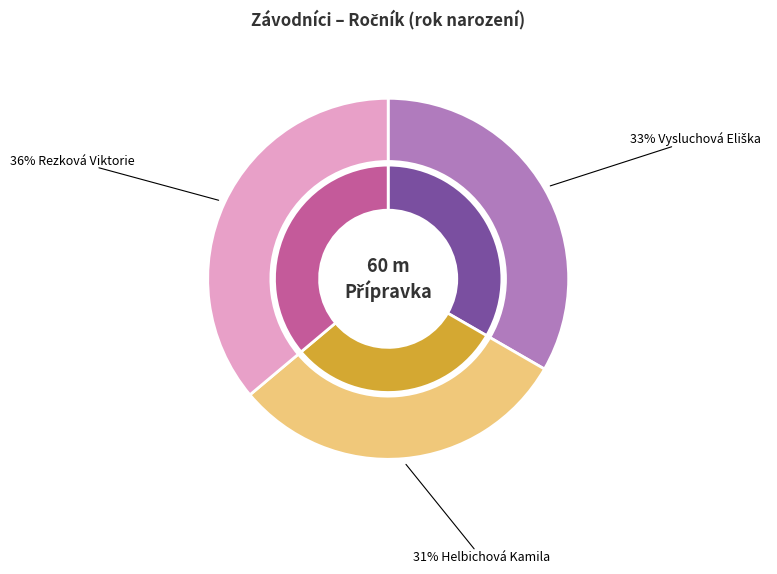

What percentage is NOT represented by Rezková Viktorie?

63.9%